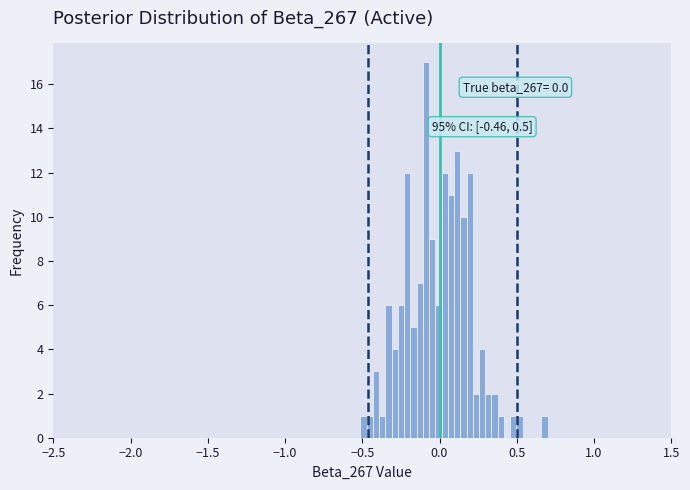

Read against the x-axis, roughly where is the centre of the tallest bar?

-0.10